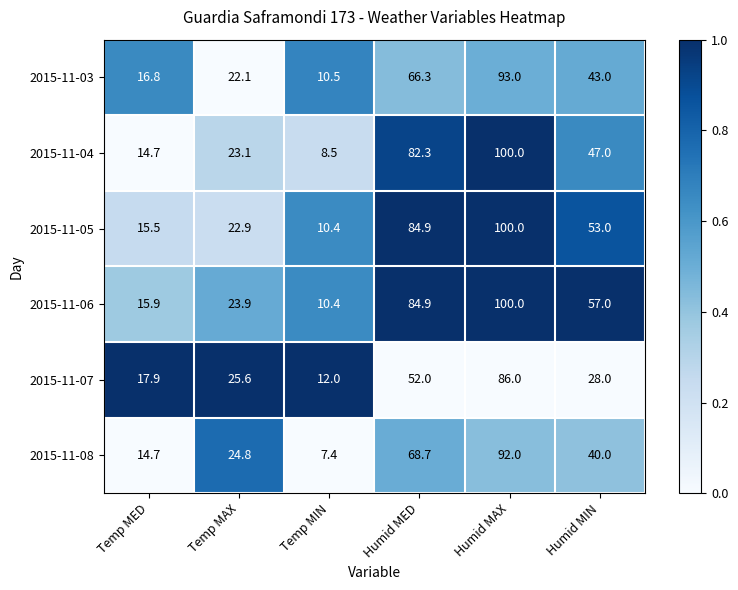

Where does the 2015-11-08 series first go above 40?

Humid MED